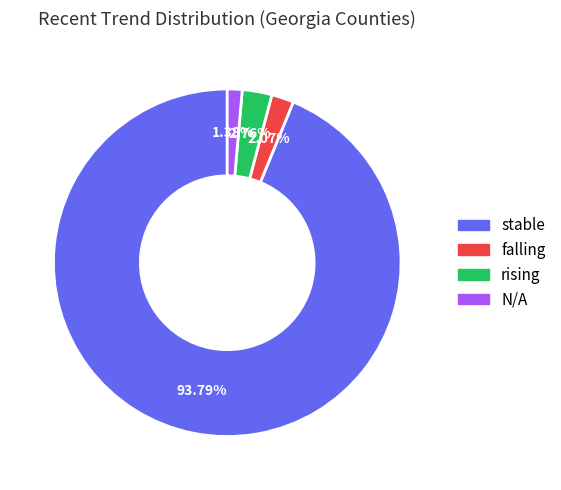

Which slice is the largest?

stable